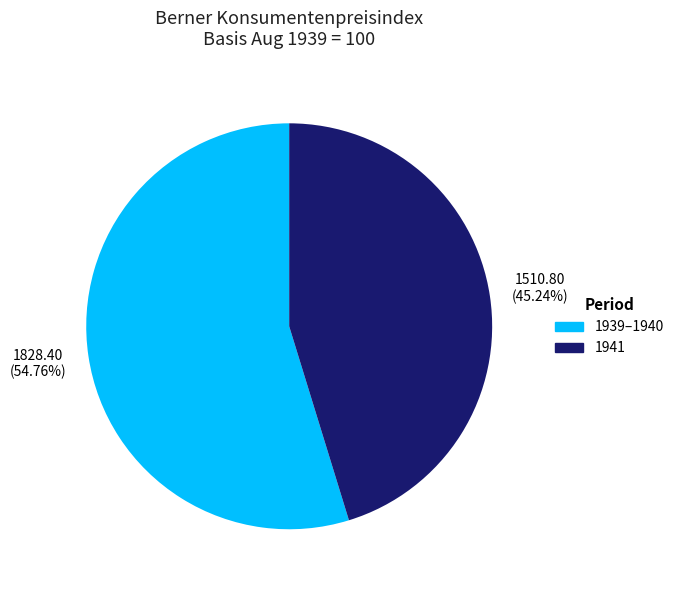

Combined, do 1941 and 1939–1940 account for over 50%?

Yes